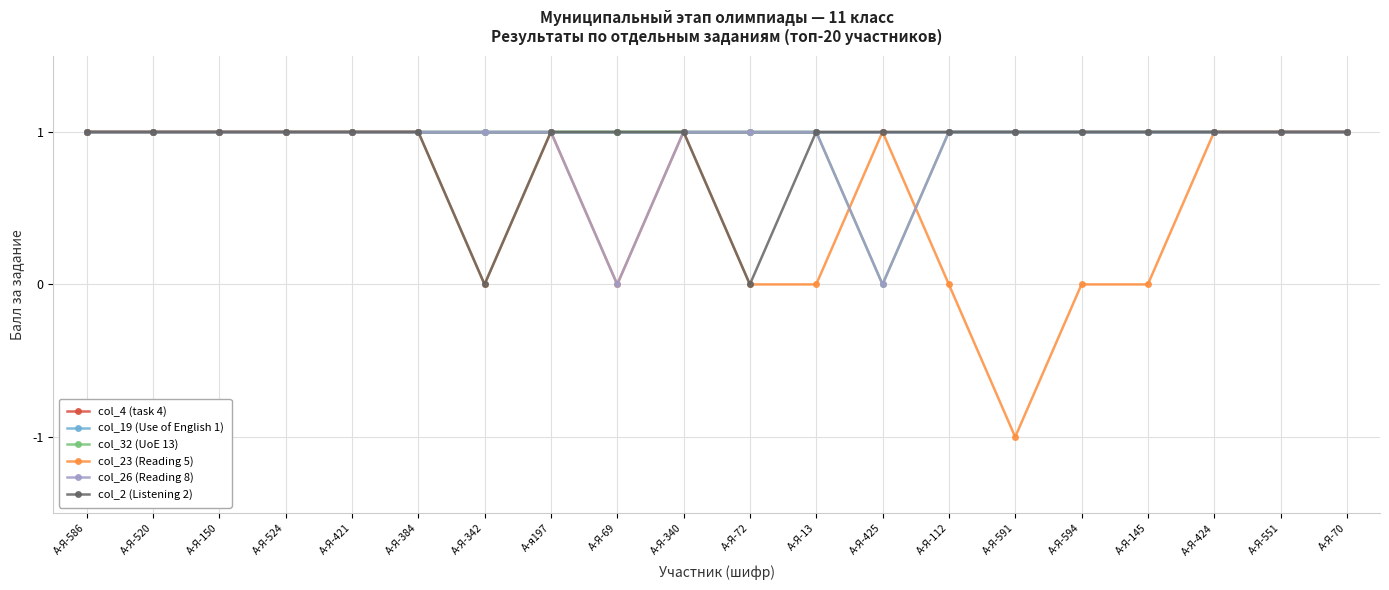

True or false: col_19 (Use of English 1) has more than 2 points higher than both neighbors.

False